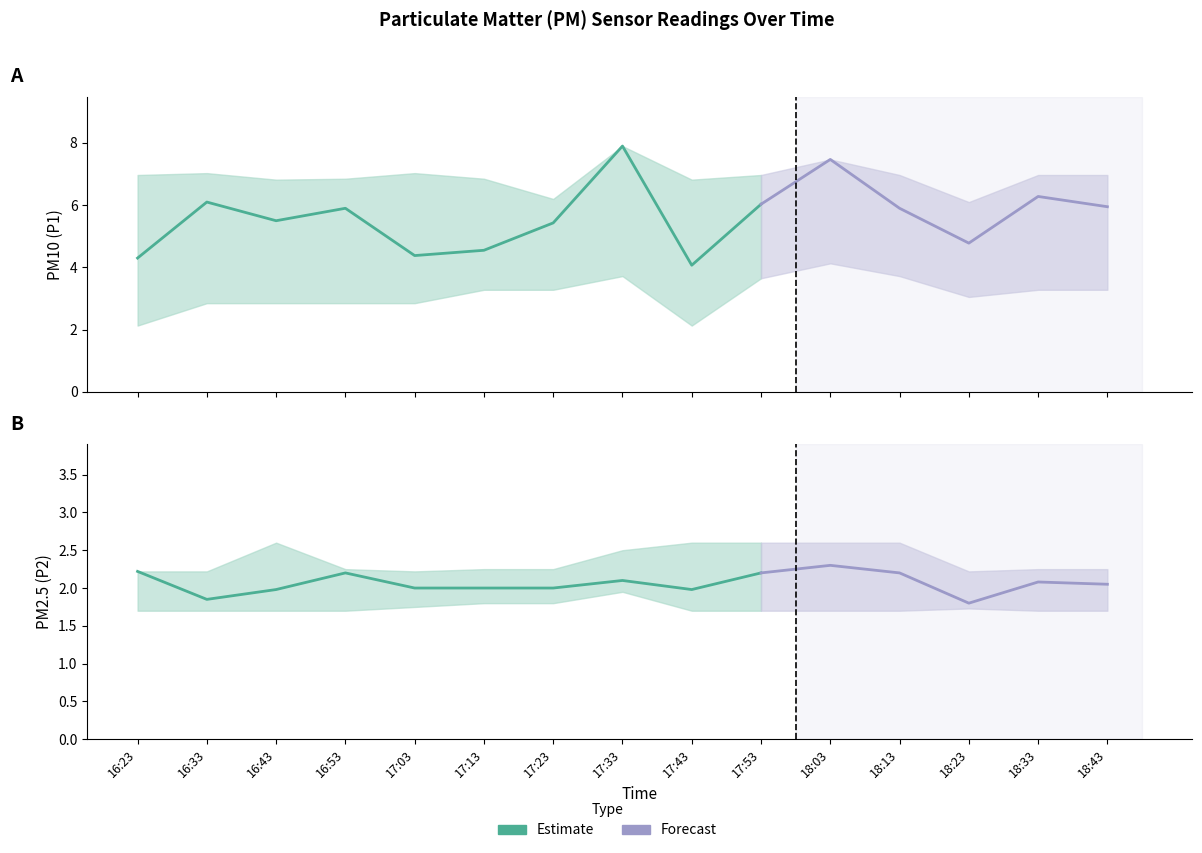

In P2, how many points are lower than both neighbors (excluding endpoints)?

3